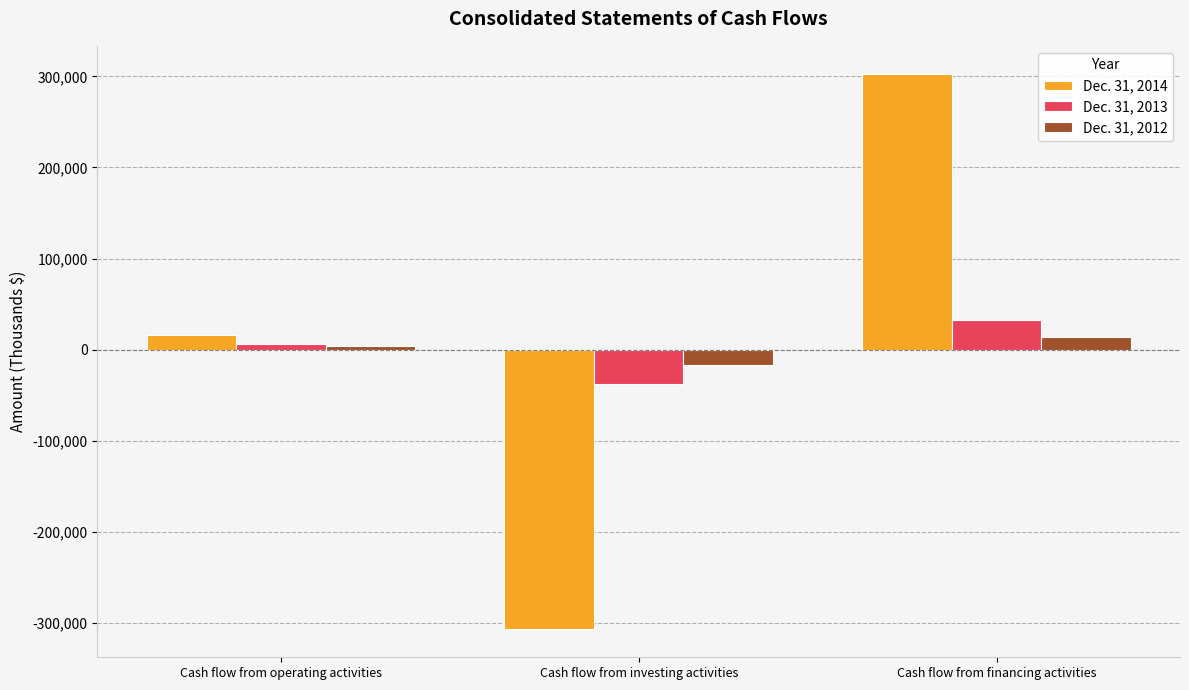

How many series are shown in this chart?

3